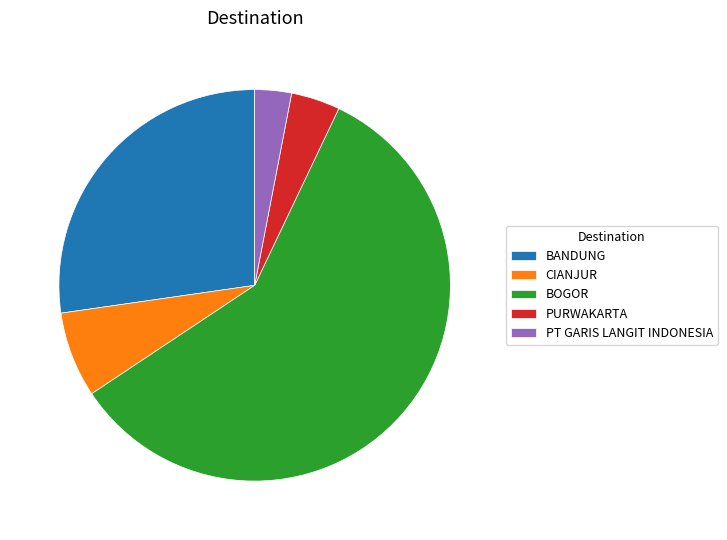

How many slices are in this pie chart?

5